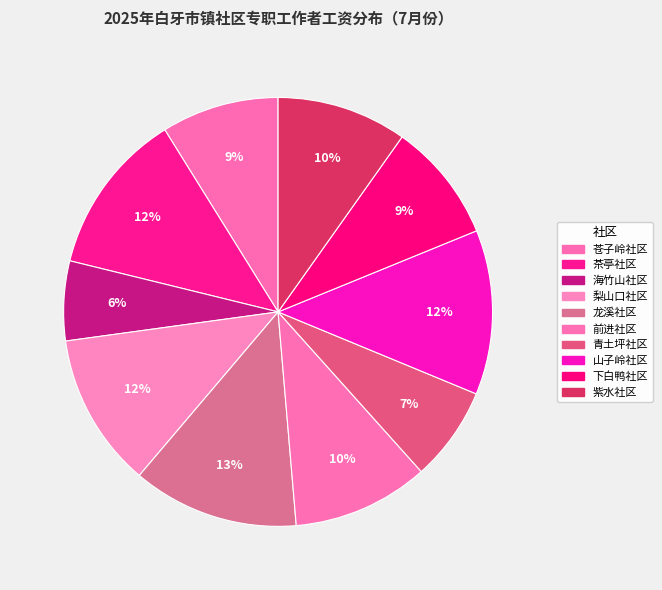

Does any single category account for the majority?

No